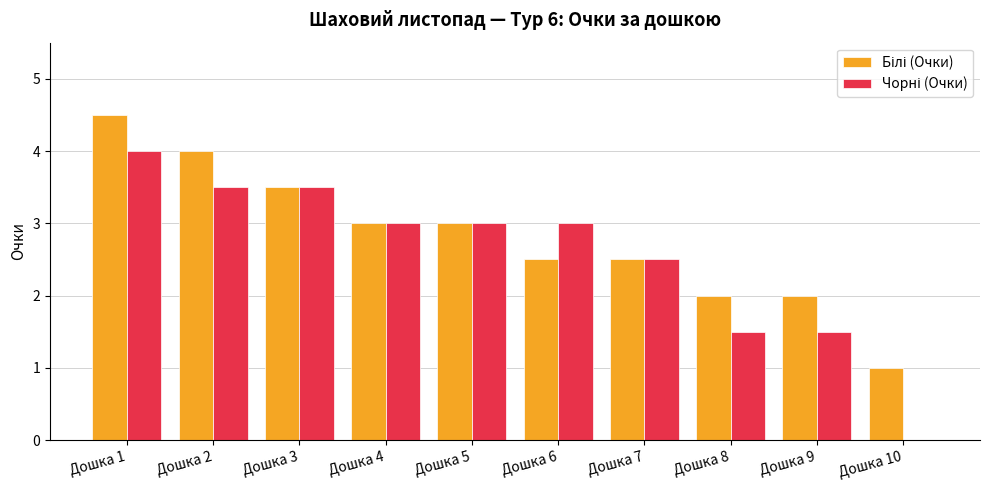

What is the total value across all series at Дошка 5?

6.0